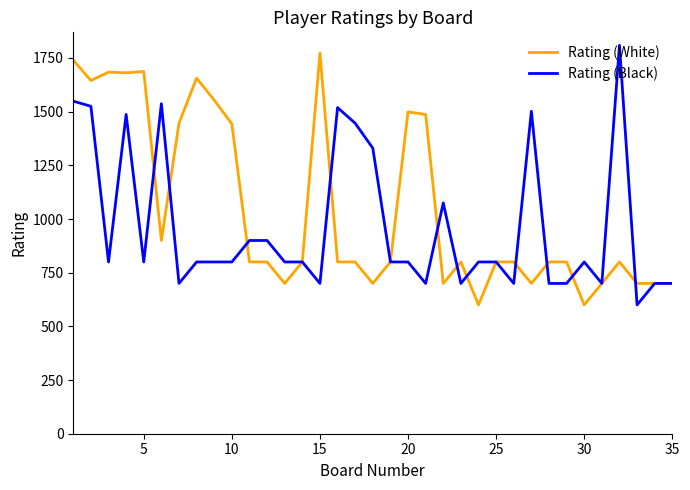

Which series has the largest total across all categories?

Rating (White)